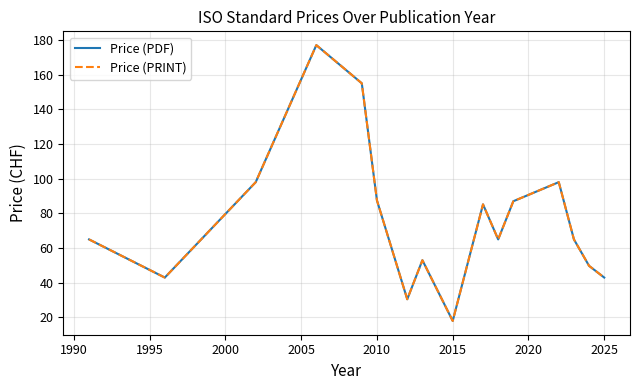

How many lines are shown in the chart?

2